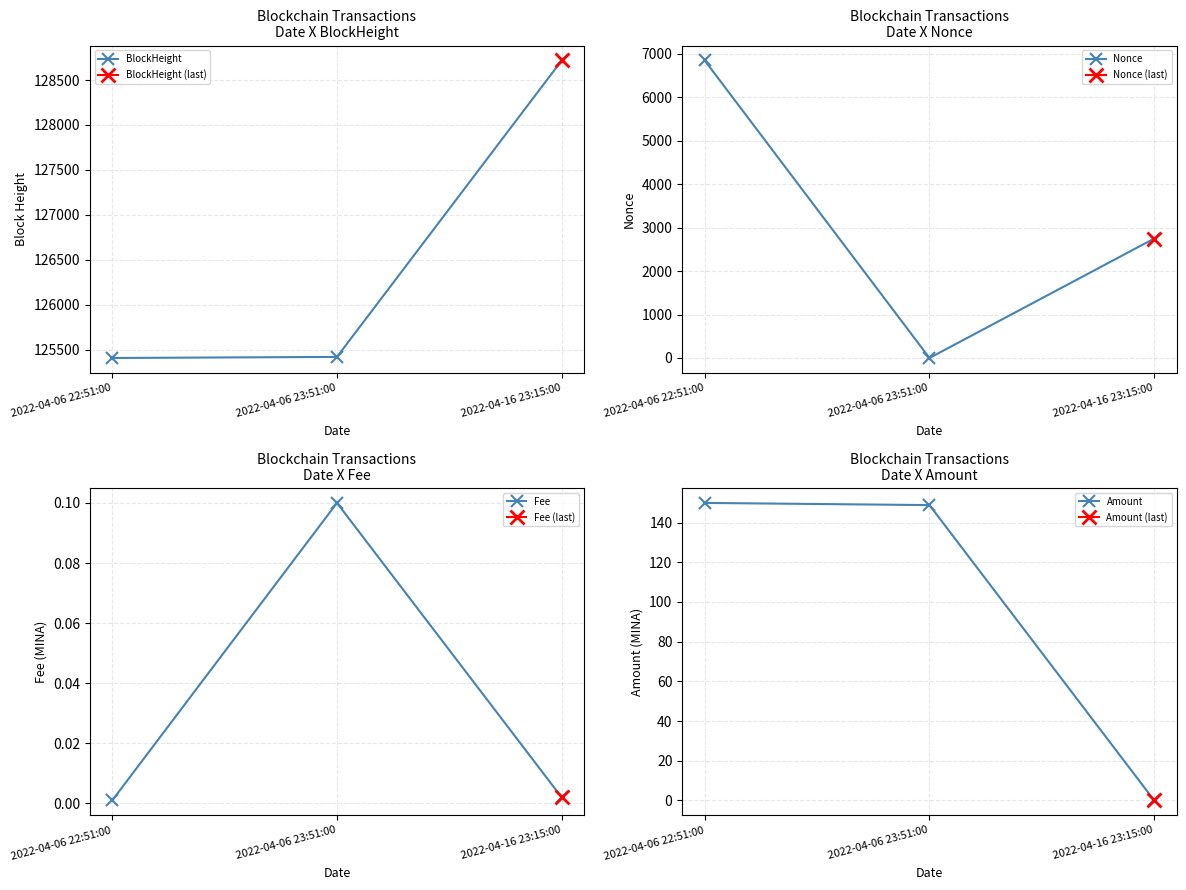

True or false: Fee has a value of 0.1 at 2022-04-06 23:51:00.

True